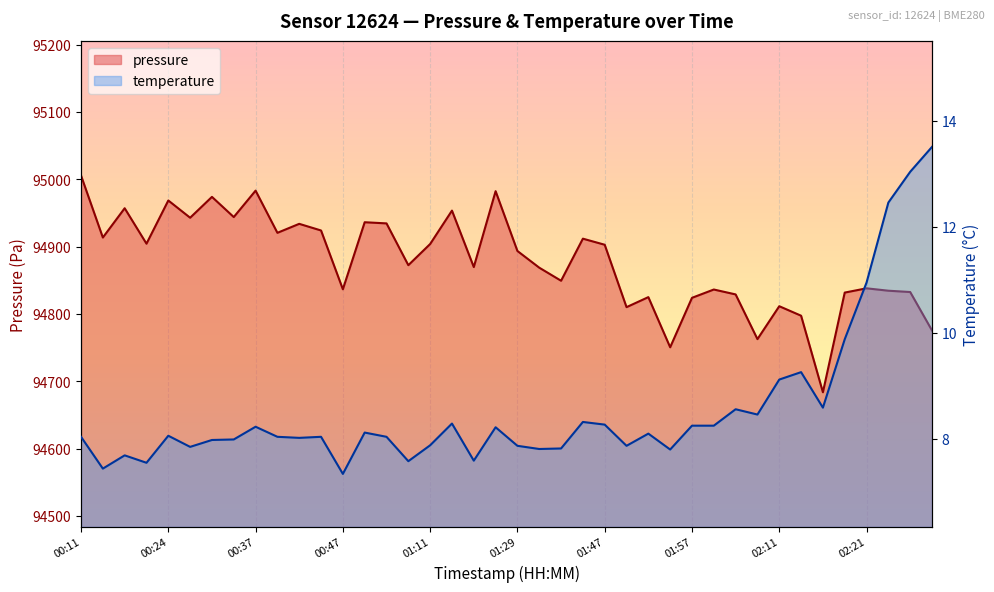

At which category does temperature reach its first local valley?

00:16